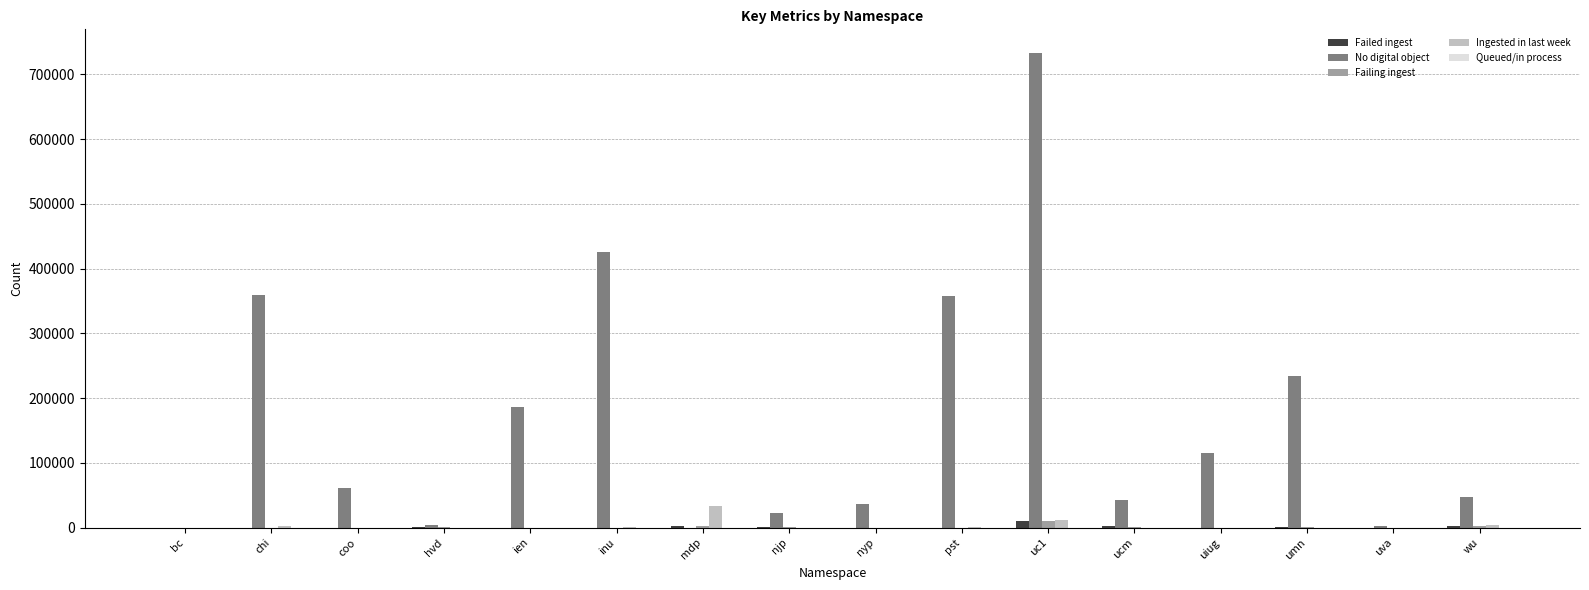

Which label corresponds to the largest value in the chart?

uc1